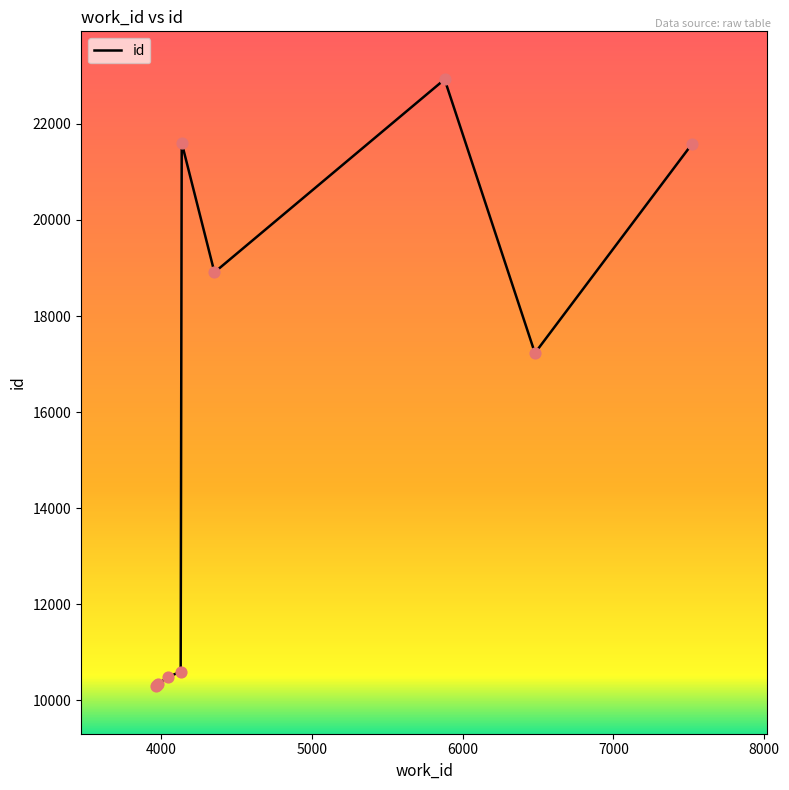

What is the greatest value displayed?

22927